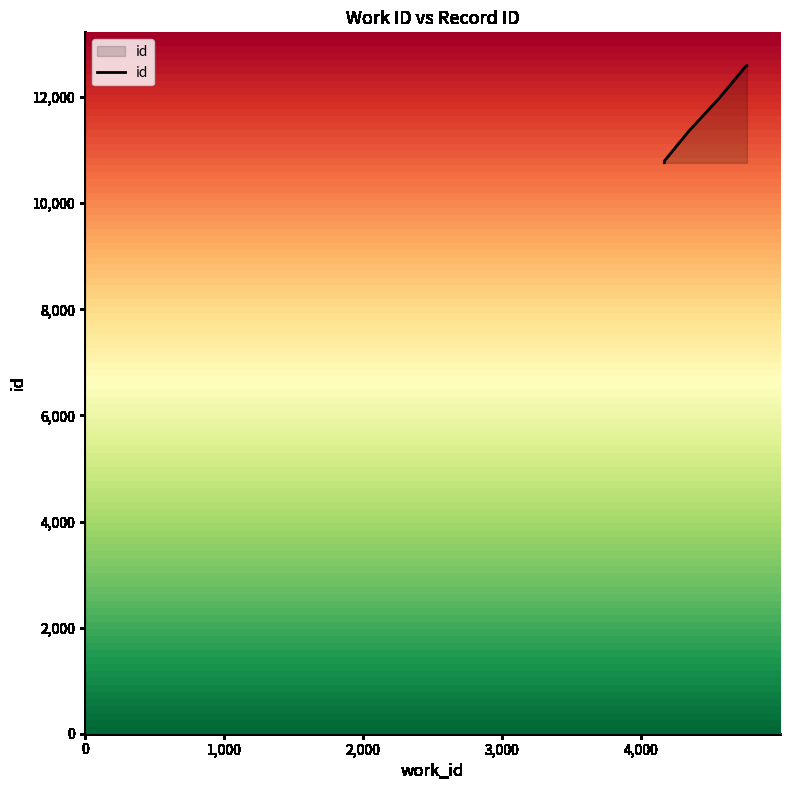

Reading right to left, transcribe all the data shown in this chart.

12592	12584	11987	11346	10794	10764